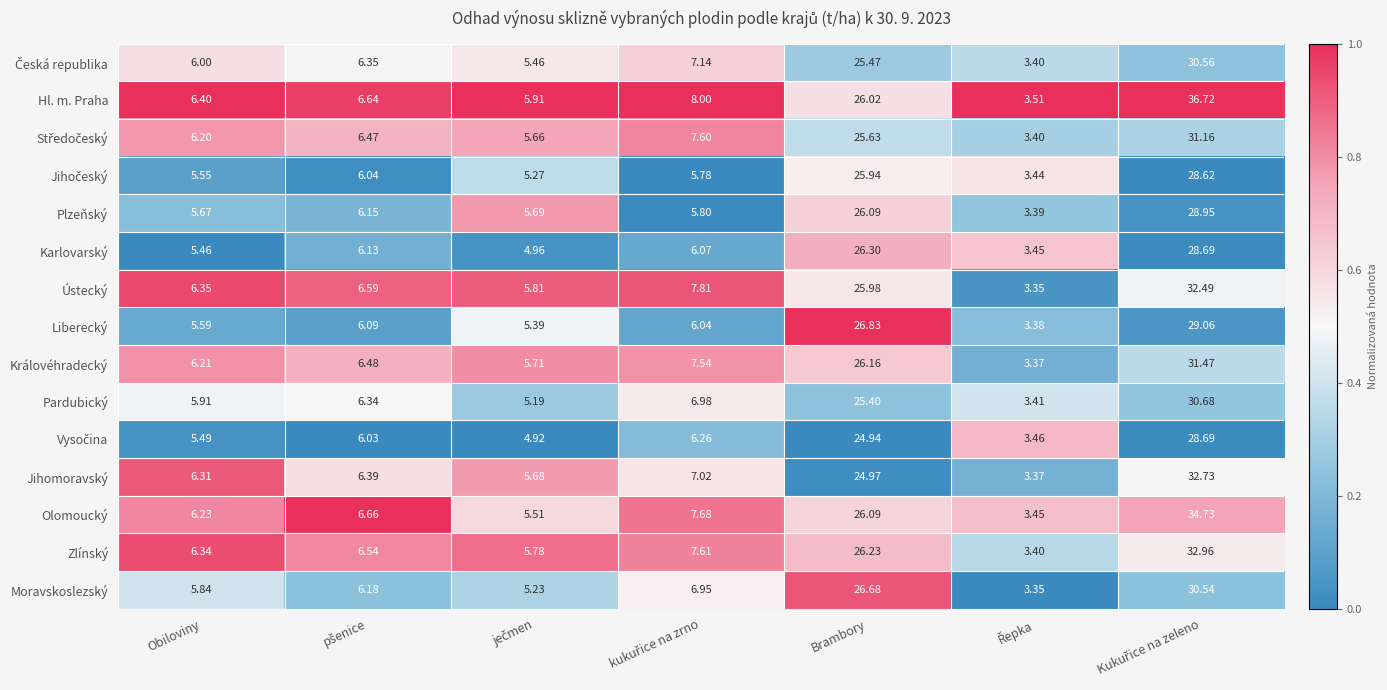

Which series has the largest total across all categories?

Hl. m. Praha